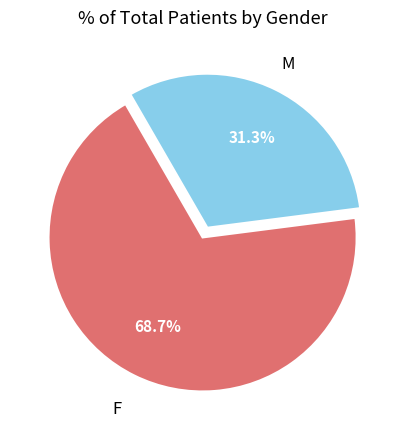

What is the total percentage of F and M?

100.0%